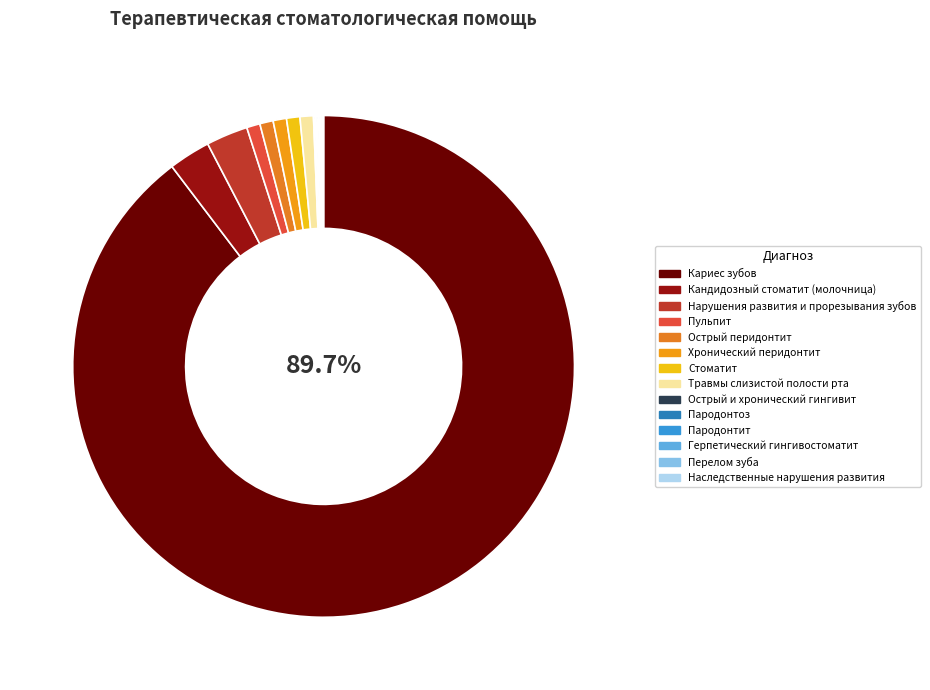

To the nearest percent, what is the difference between the Нарушения развития и прорезывания зубов and Пародонтит slice percentages?

3%